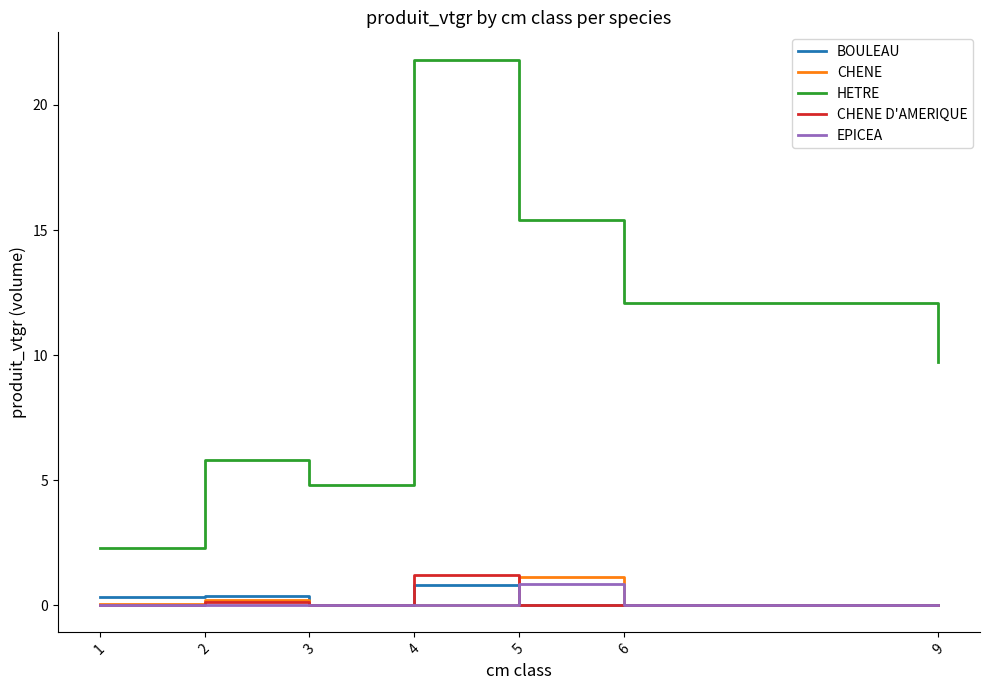

True or false: BOULEAU has more than 0 points higher than both neighbors.

True